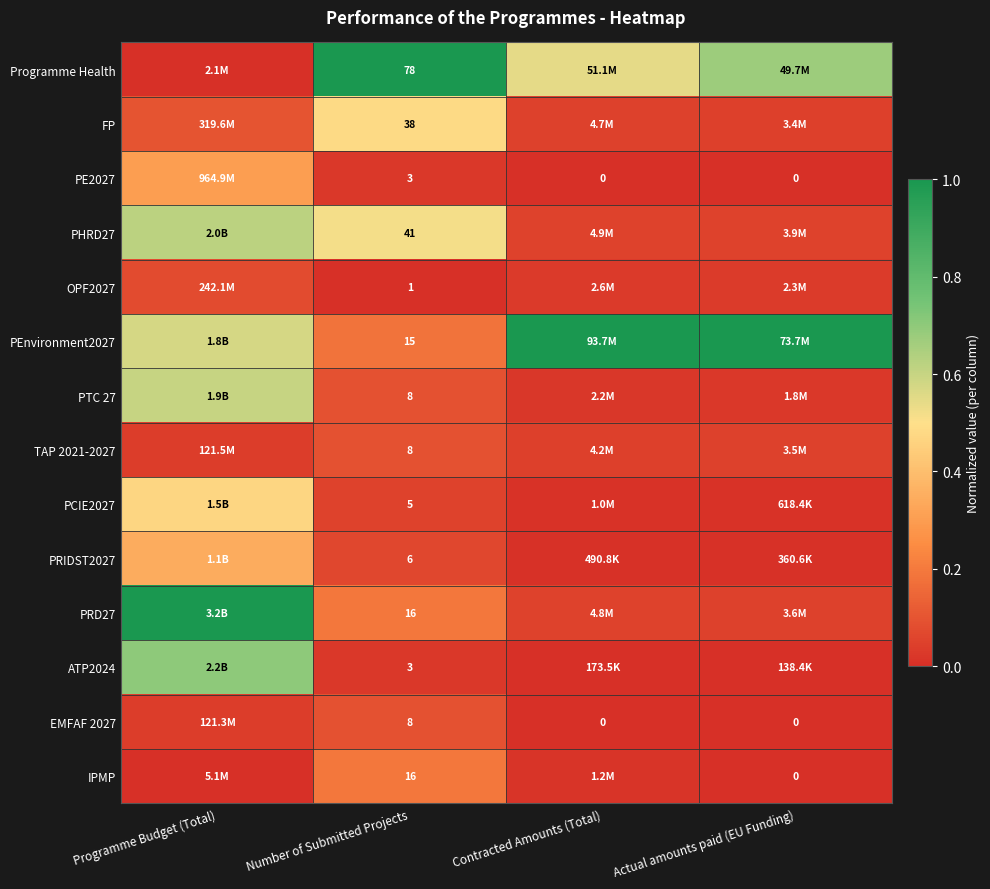

Is the value of PRD27 at Programme Budget (Total) greater than the value of PTC 27 at Contracted Amounts (Total)?

Yes